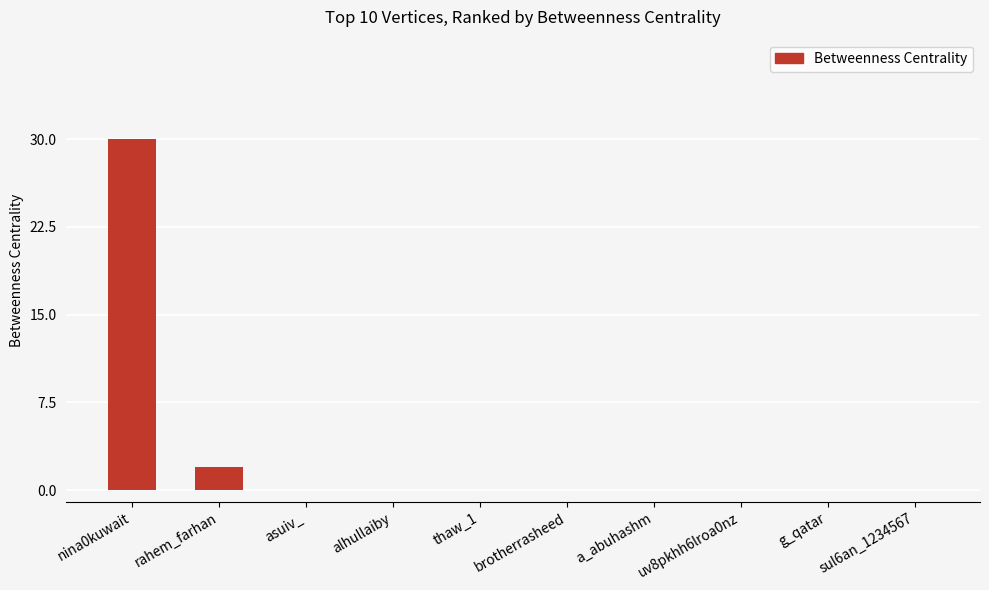

At which label is the value closest to 15?

rahem_farhan